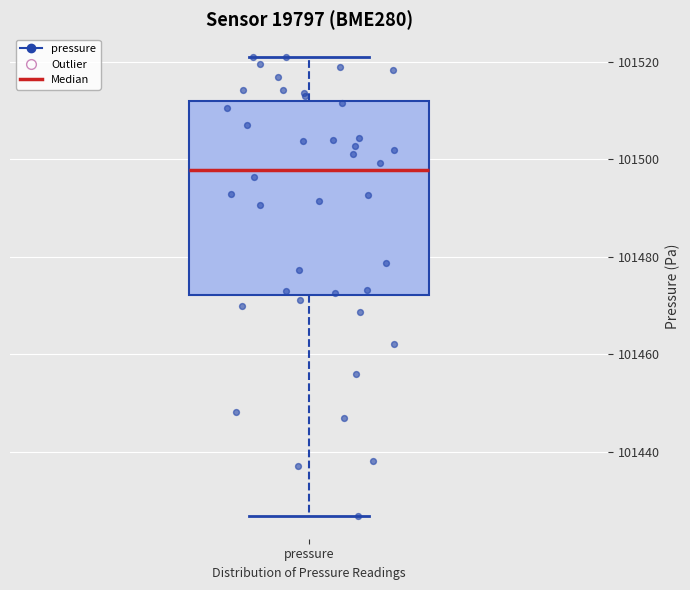

Read this box plot against the y-axis: the position of the median line, the range covered by the box, and the ends of both whiskers. The values are not printed on the chart, so give them approximately, as read against the axis.

median 101498, box 101472 to 101512, whiskers 101426 to 101522